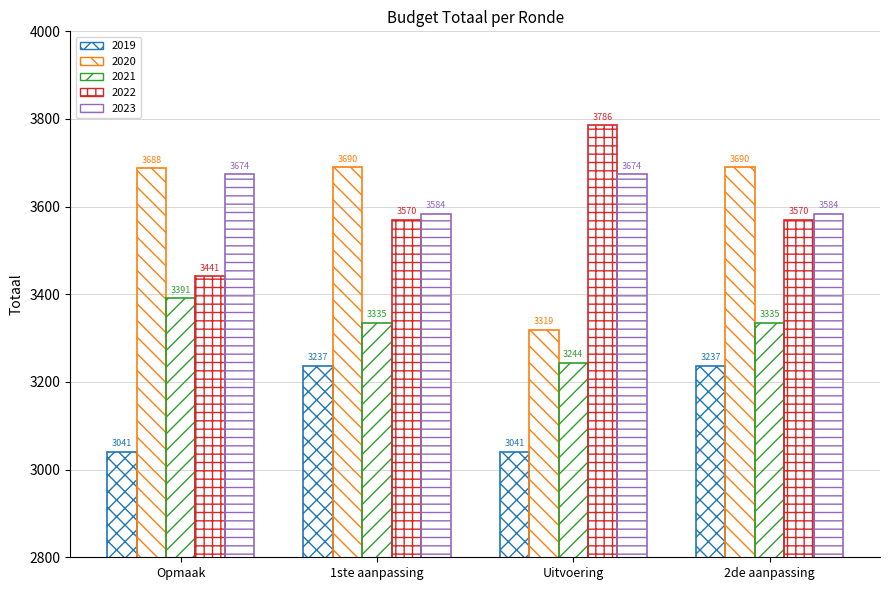

Reading right to left, what are all the values shown in this chart?

2019: 3237	3041	3237	3041
2020: 3690	3319	3690	3688
2021: 3335	3244	3335	3391
2022: 3570	3786	3570	3441
2023: 3584	3674	3584	3674